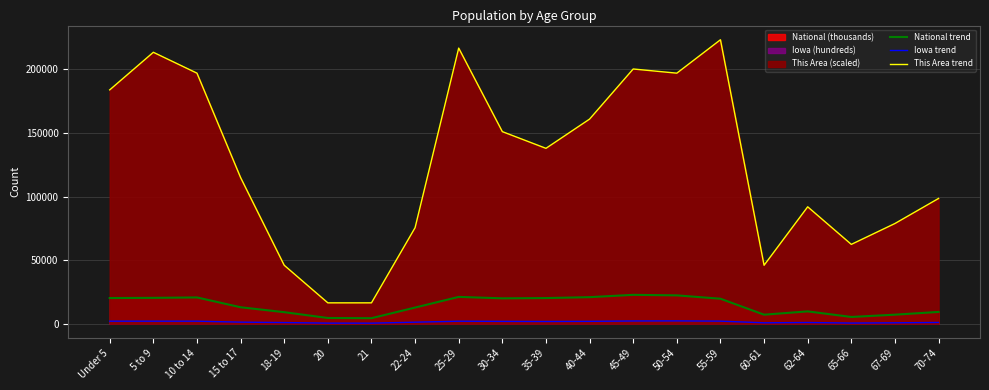

In Iowa trend, how many points are lower than both neighbors (excluding endpoints)?

5